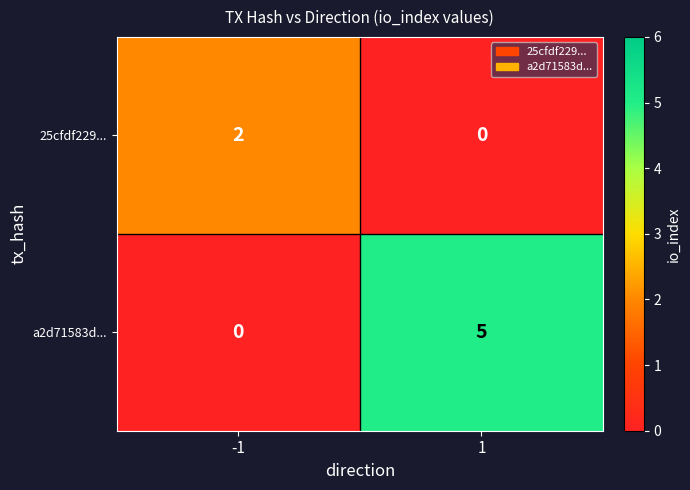

True or false: 25cfdf229... has a value of 4 at -1.

False